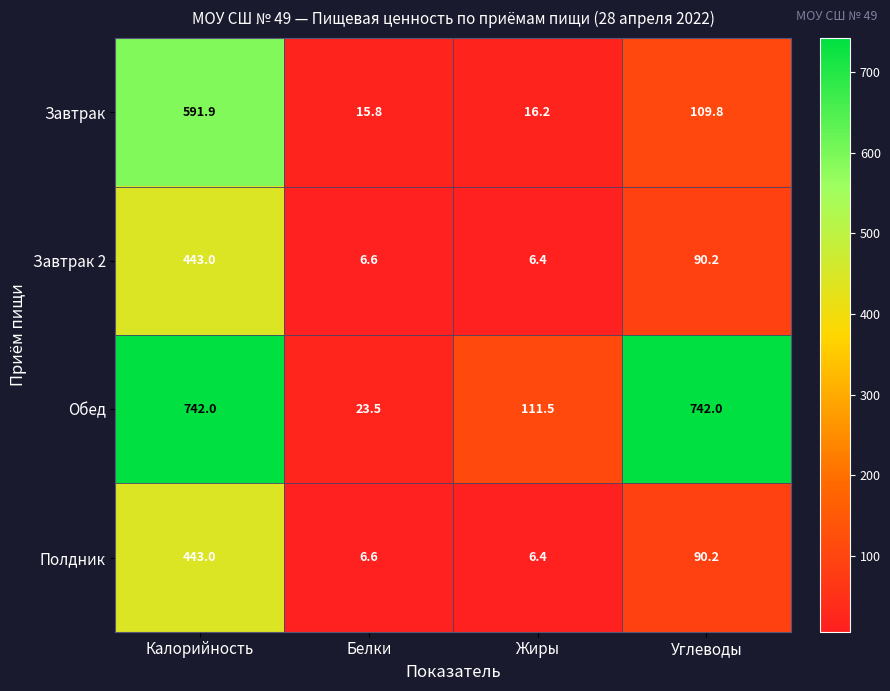

What is the difference between the maximum and second lowest values in the Завтрак 2 series?

436.4